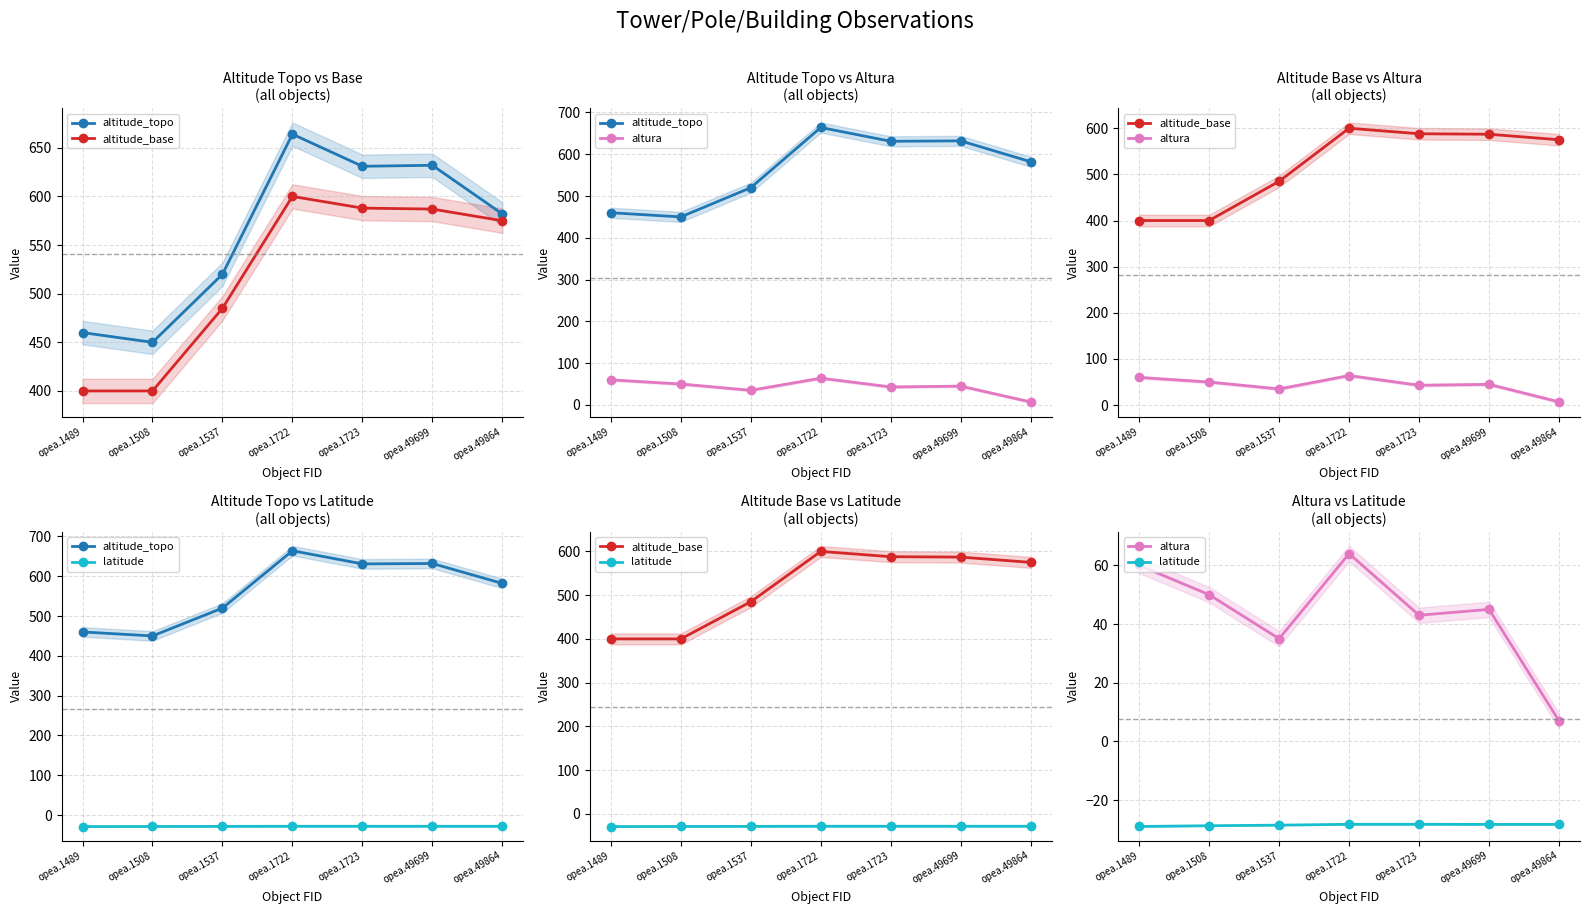

At which category does altitude_base reach its first local peak?

opea.1722